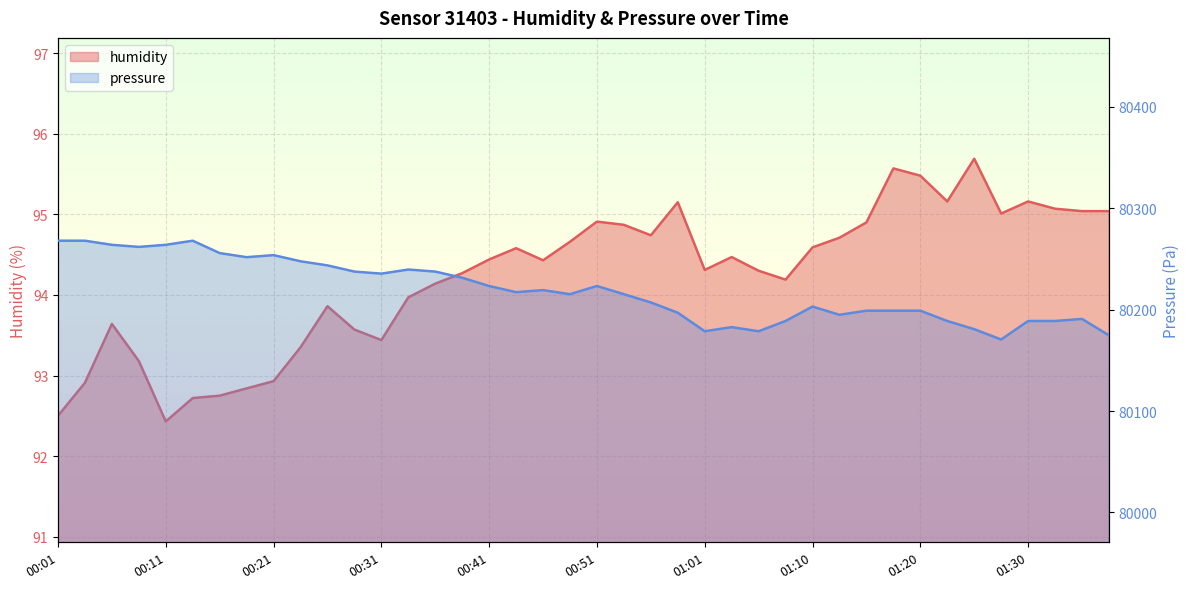

True or false: pressure and humidity cross at least once.

False